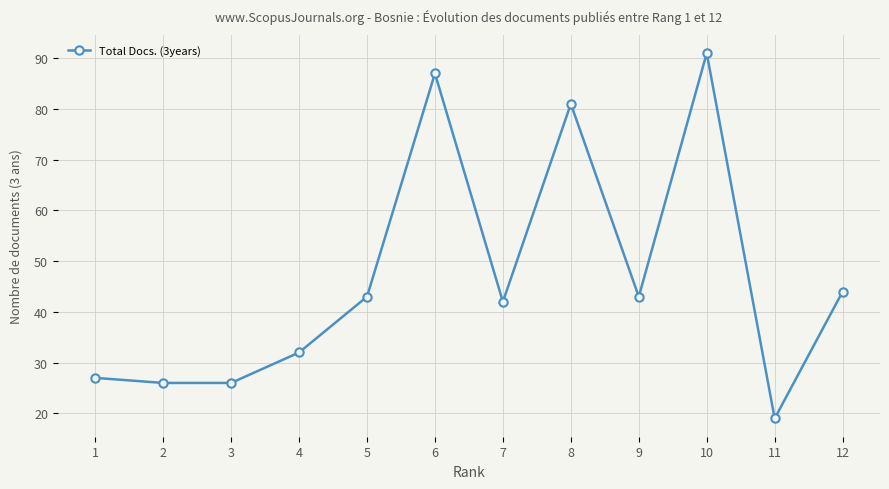

True or false: the data has more than 1 interior local peaks.

True